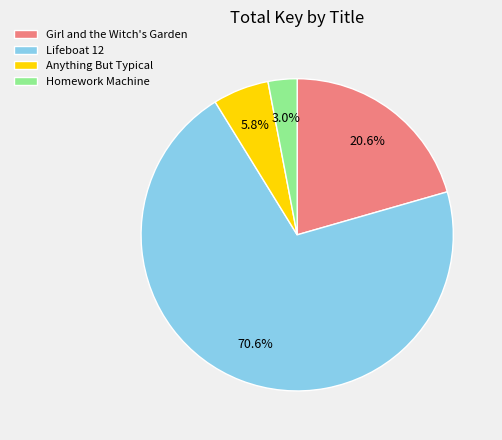

Approximately how many times larger is the value at Anything But Typical compared to Girl and the Witch's Garden?

0.3